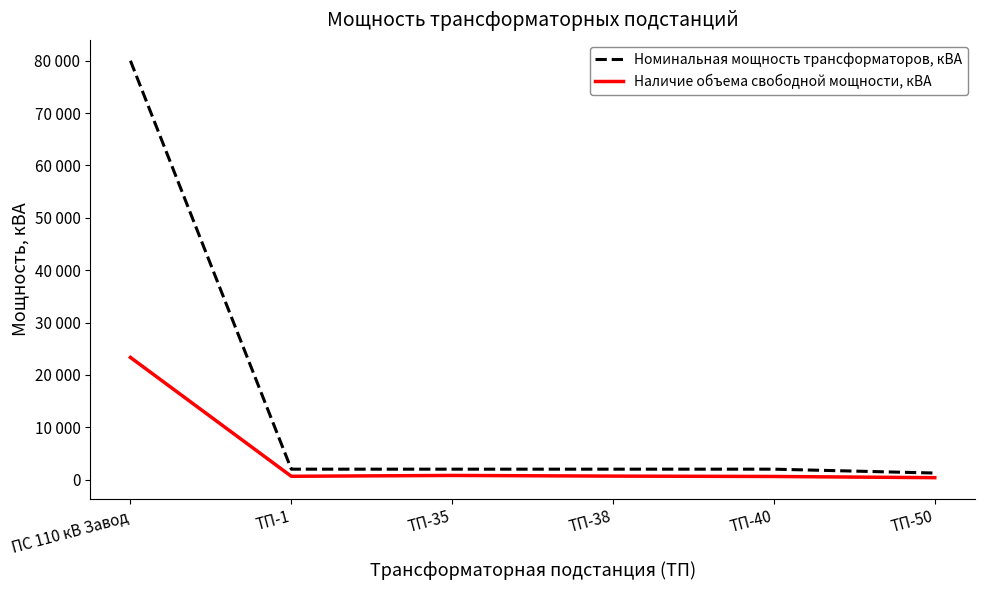

Reading left to right, extract all data points from this chart.

Номинальная мощность трансформаторов, кВА: 80000	2000	2000	2000	2000	1260
Наличие объема свободной мощности, кВА: 23340	642	800	675	605	375